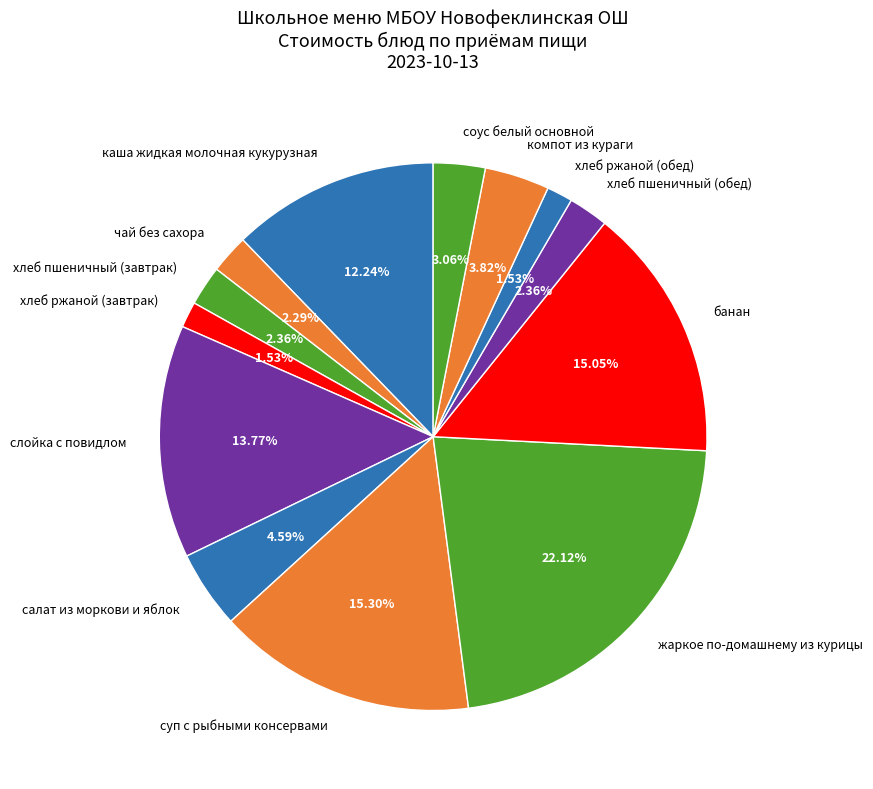

What is the largest slice in the pie chart?

жаркое по-домашнему из курицы